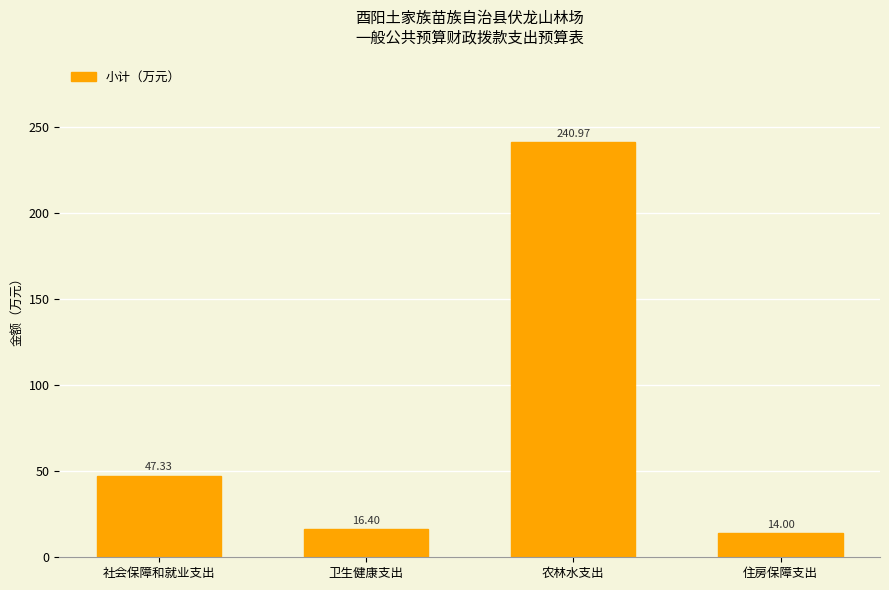

Does the chart contain any negative values?

No